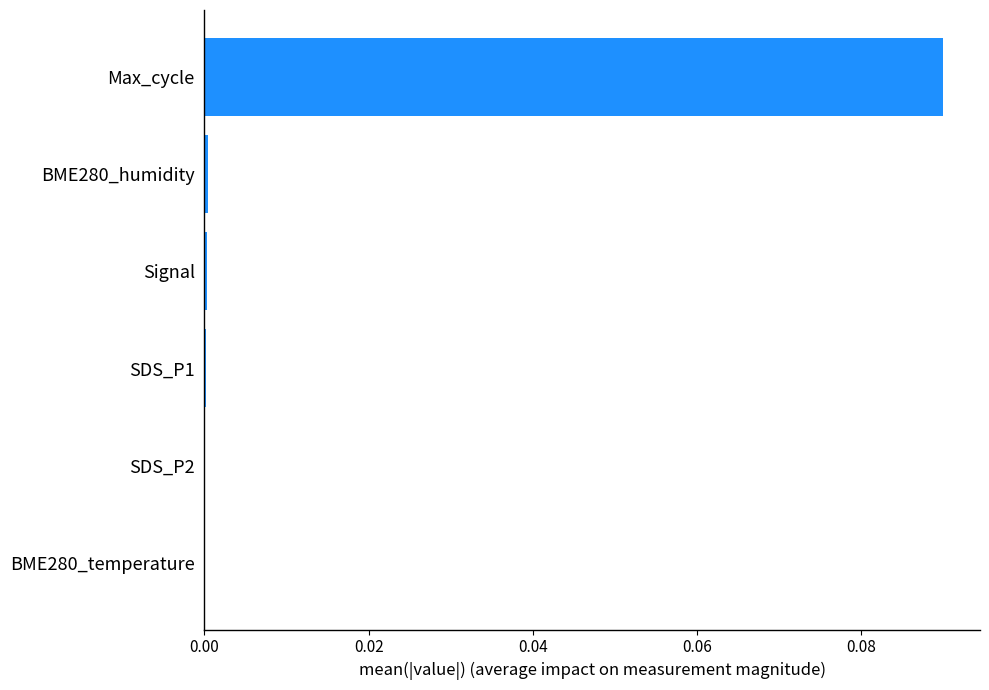

Which label corresponds to the largest value in the chart?

Max_cycle